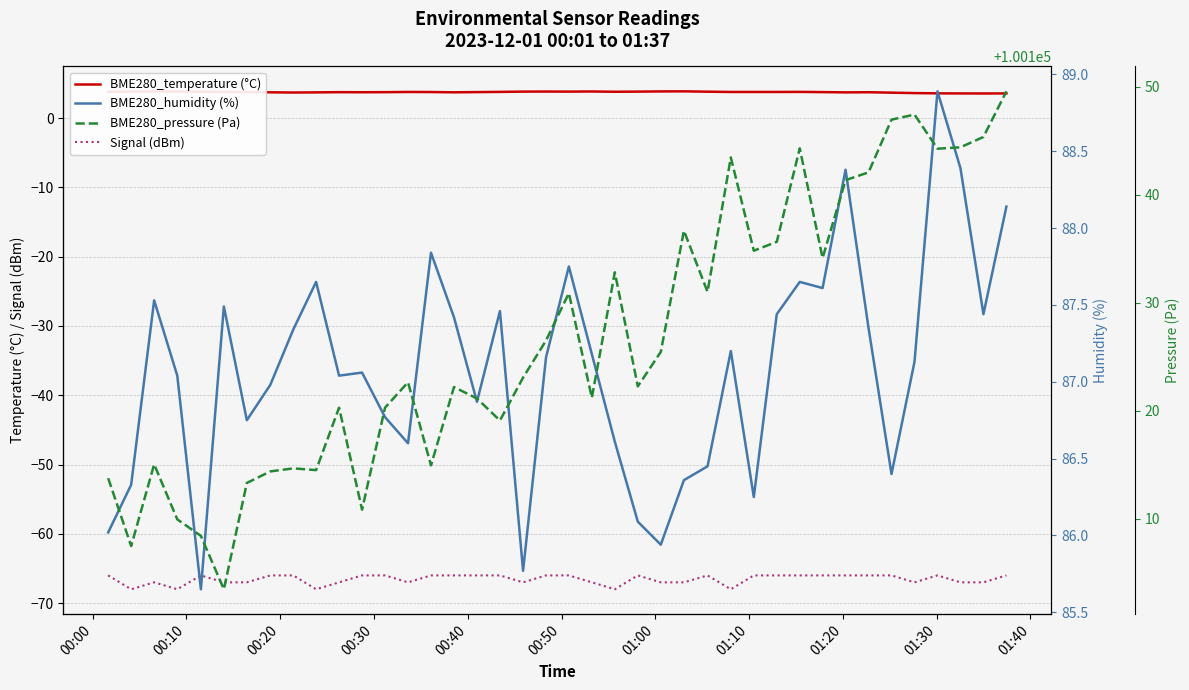

What is the difference between the second highest and second lowest values in the Signal (dBm) series?

2.0